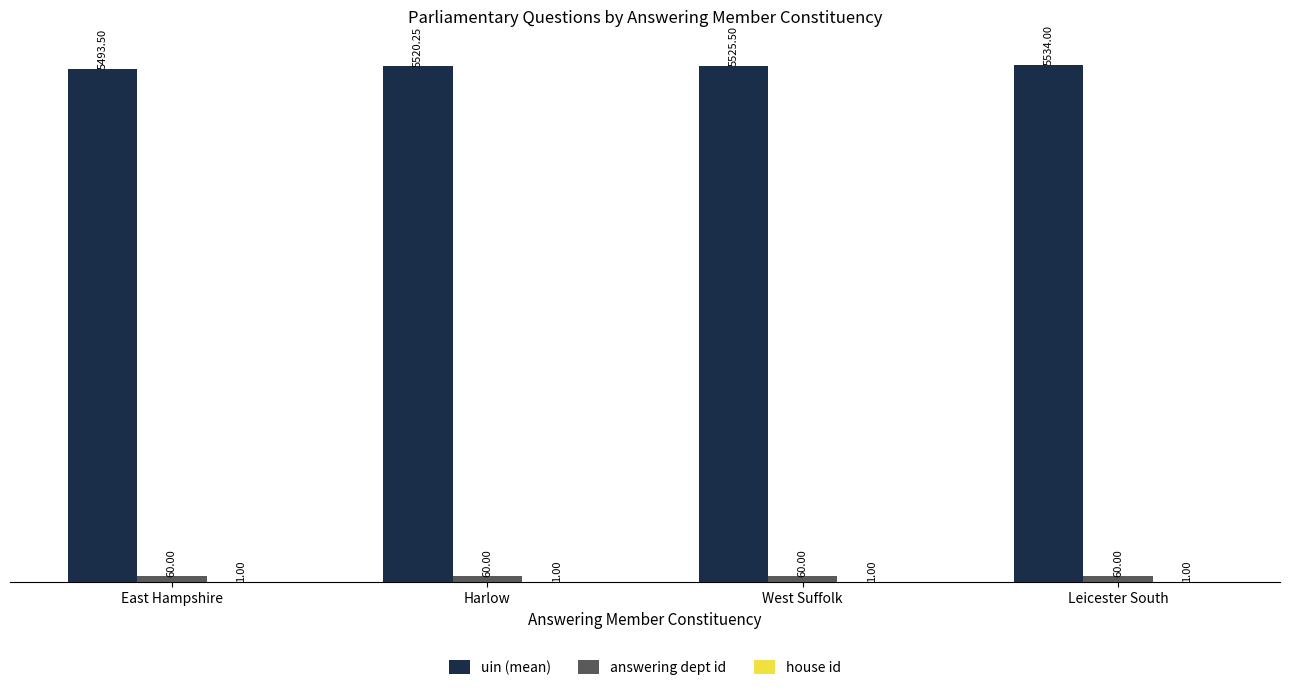

What is the sum of the answering dept id values at West Suffolk and East Hampshire?

120.0